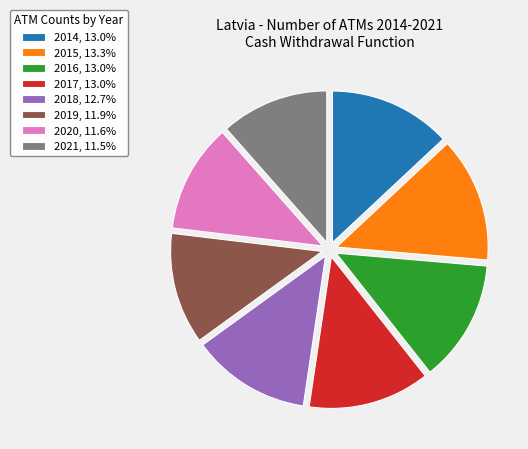

Do 2020, 11.6% and 2021, 11.5% together represent more than half of the pie?

No